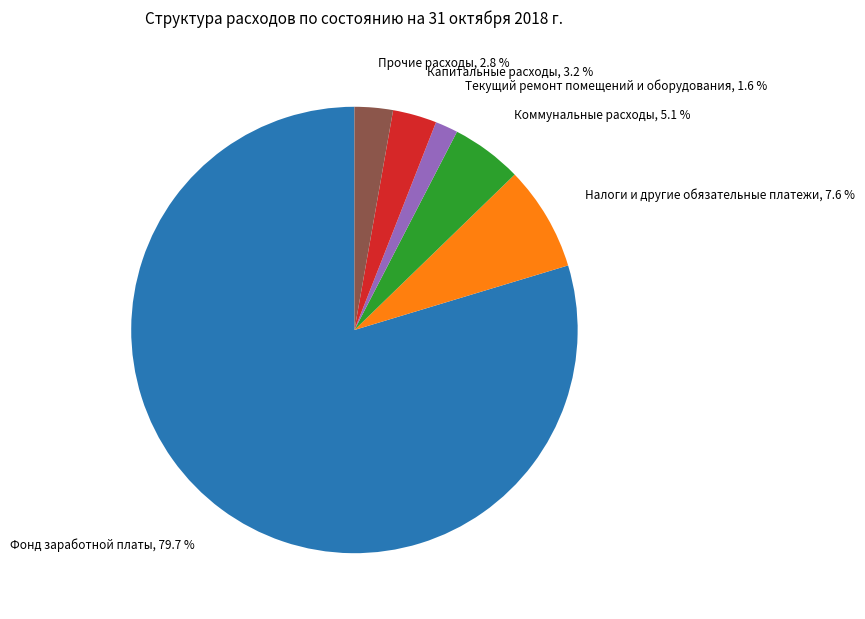

Is there a majority slice in this chart?

Yes